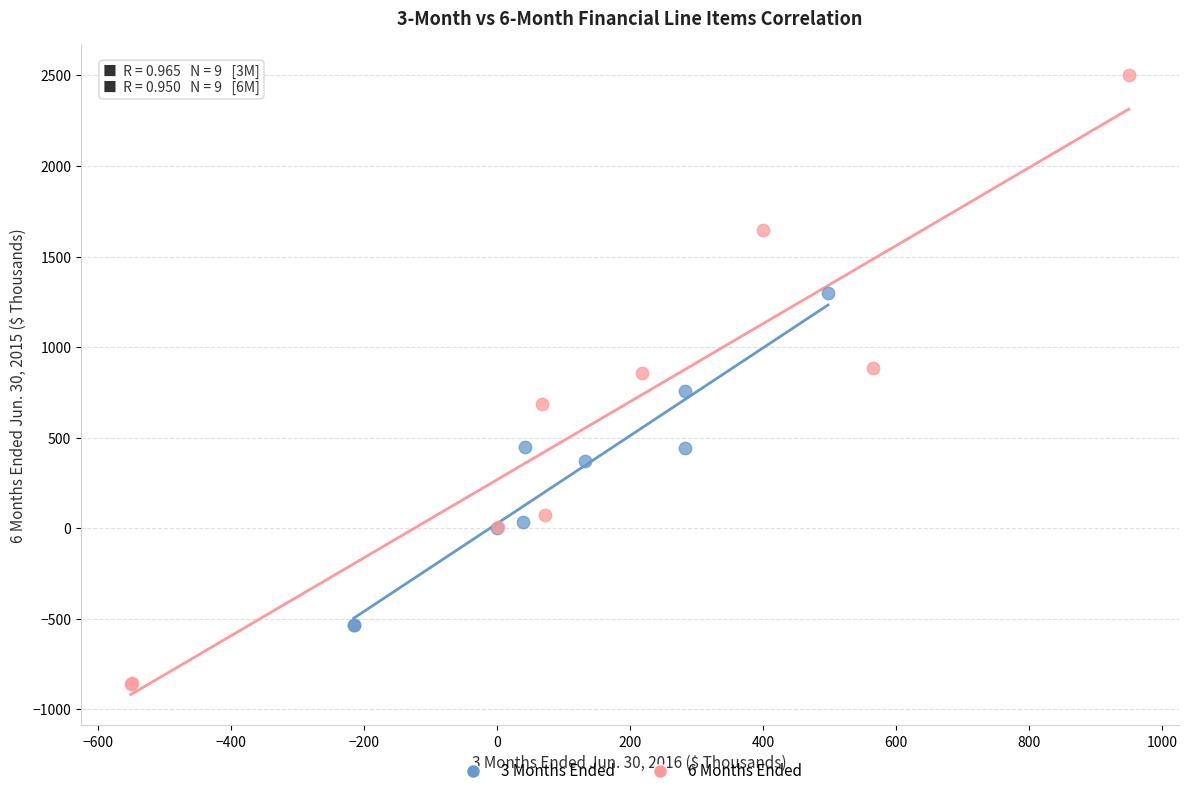

Which series has the largest Y range (max minus min)?

6 Months Ended